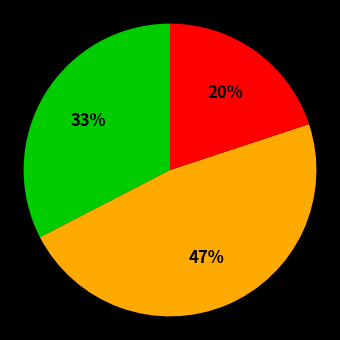

Is there a majority slice in this chart?

No